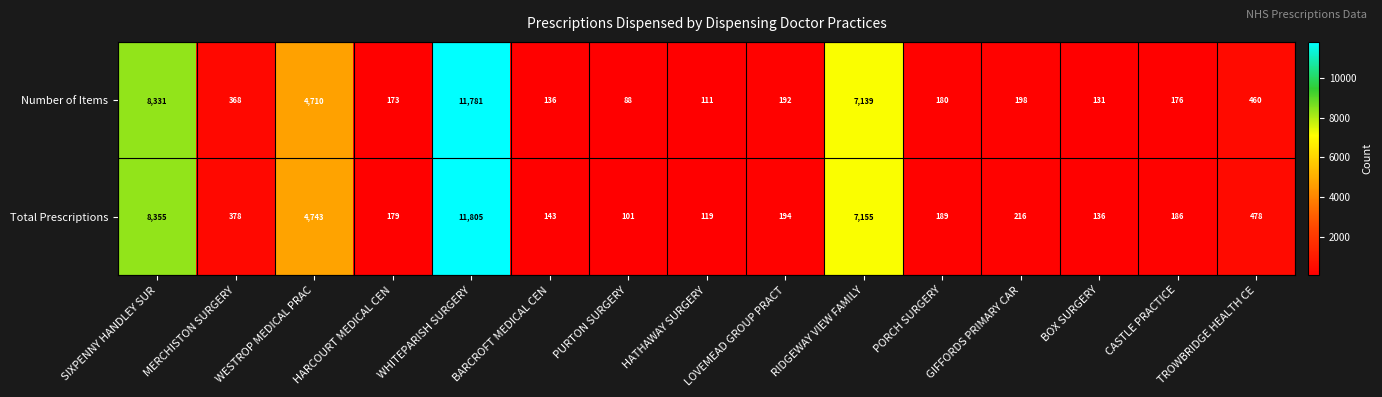

What is the difference between the Total Prescriptions values at GIFFORDS PRIMARY CAR and TROWBRIDGE HEALTH CE?

262